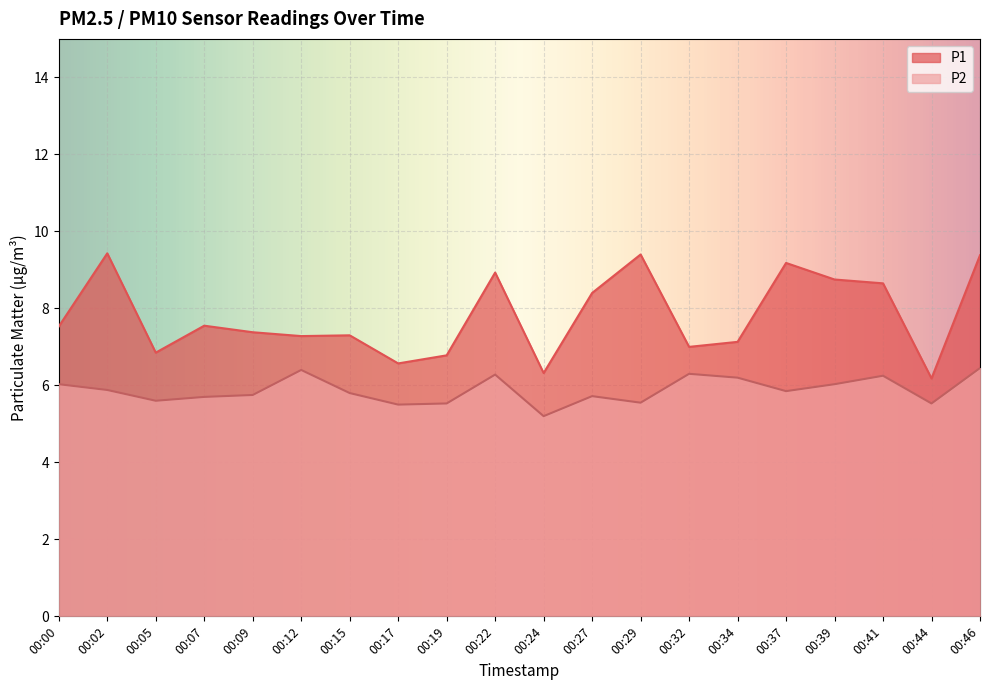

How many lines are shown in the chart?

2